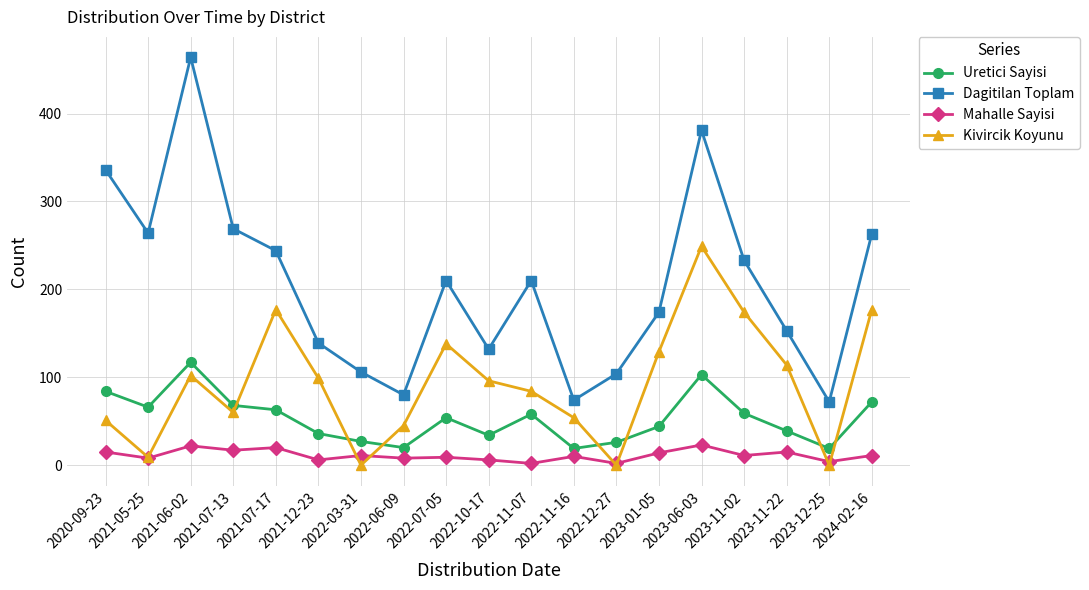

What is the value of the Kivircik Koyunu point at the 17th from the left?

114